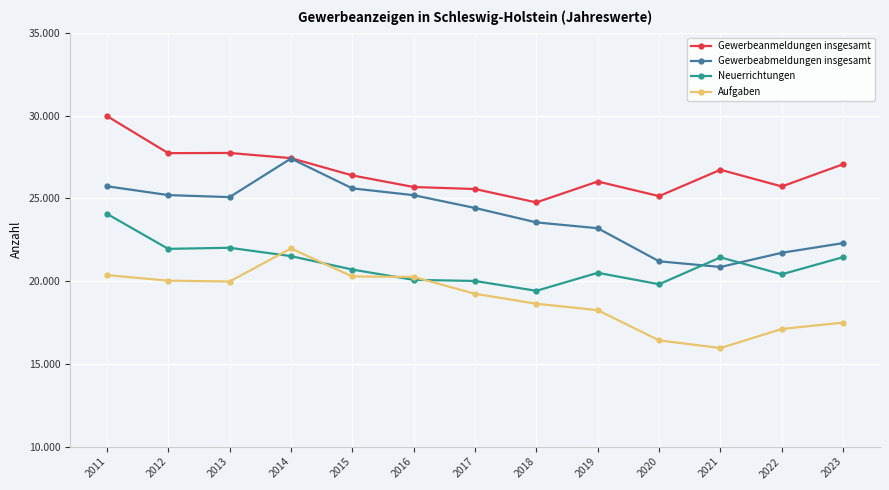

At which category does the chart reach its minimum across all series?

2021